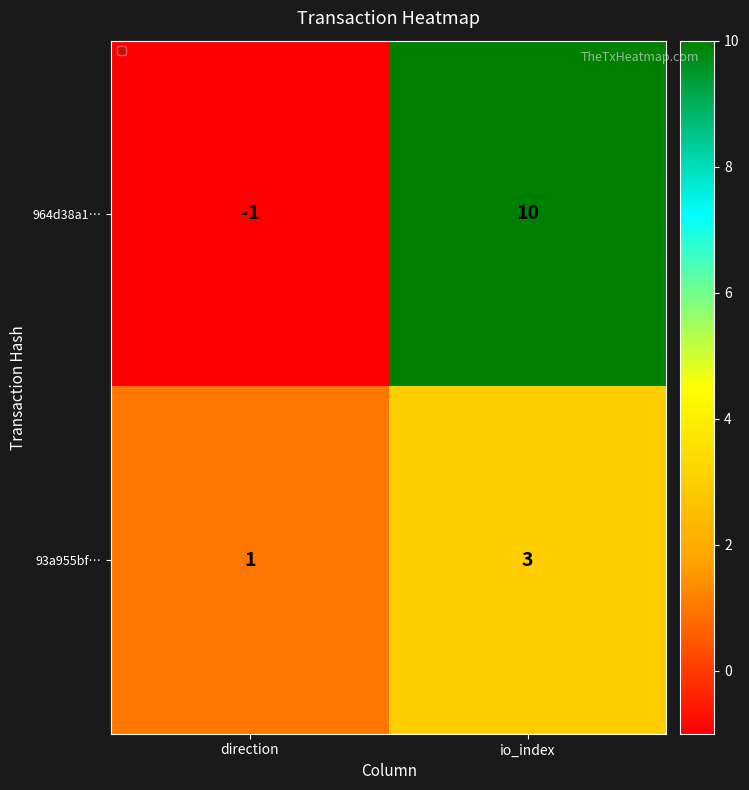

Reading right to left, extract all data points from this chart.

964d38a1…: io_index=10	direction=-1
93a955bf…: io_index=3	direction=1